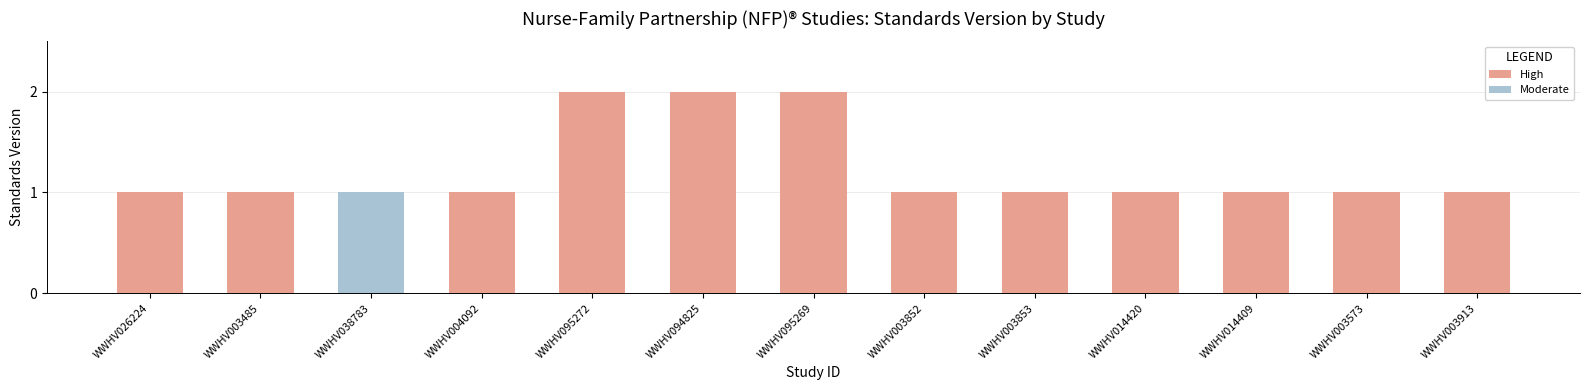

What is the smallest value displayed?

1